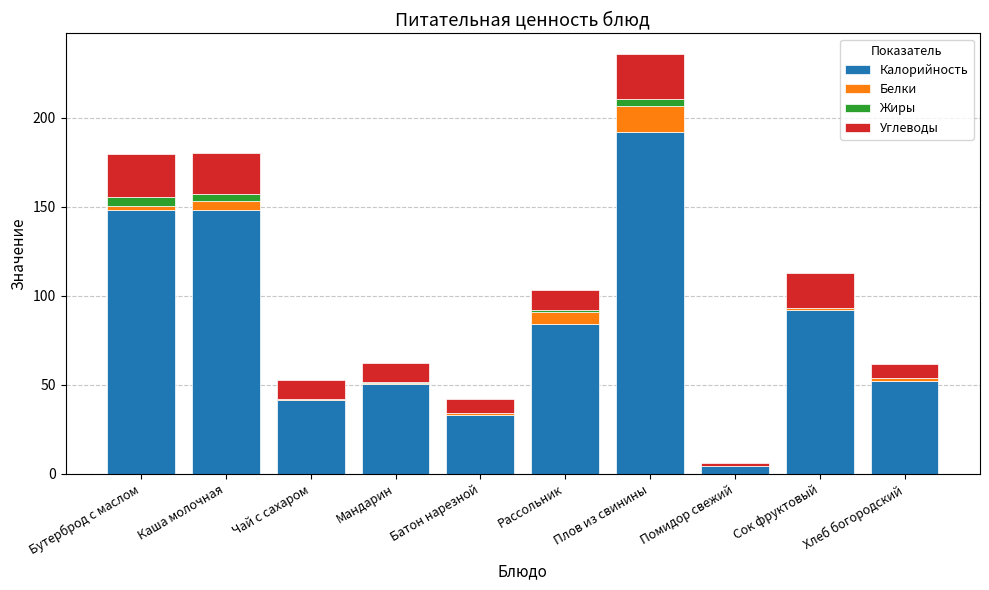

At which label does Калорийность reach its peak?

Плов из свинины